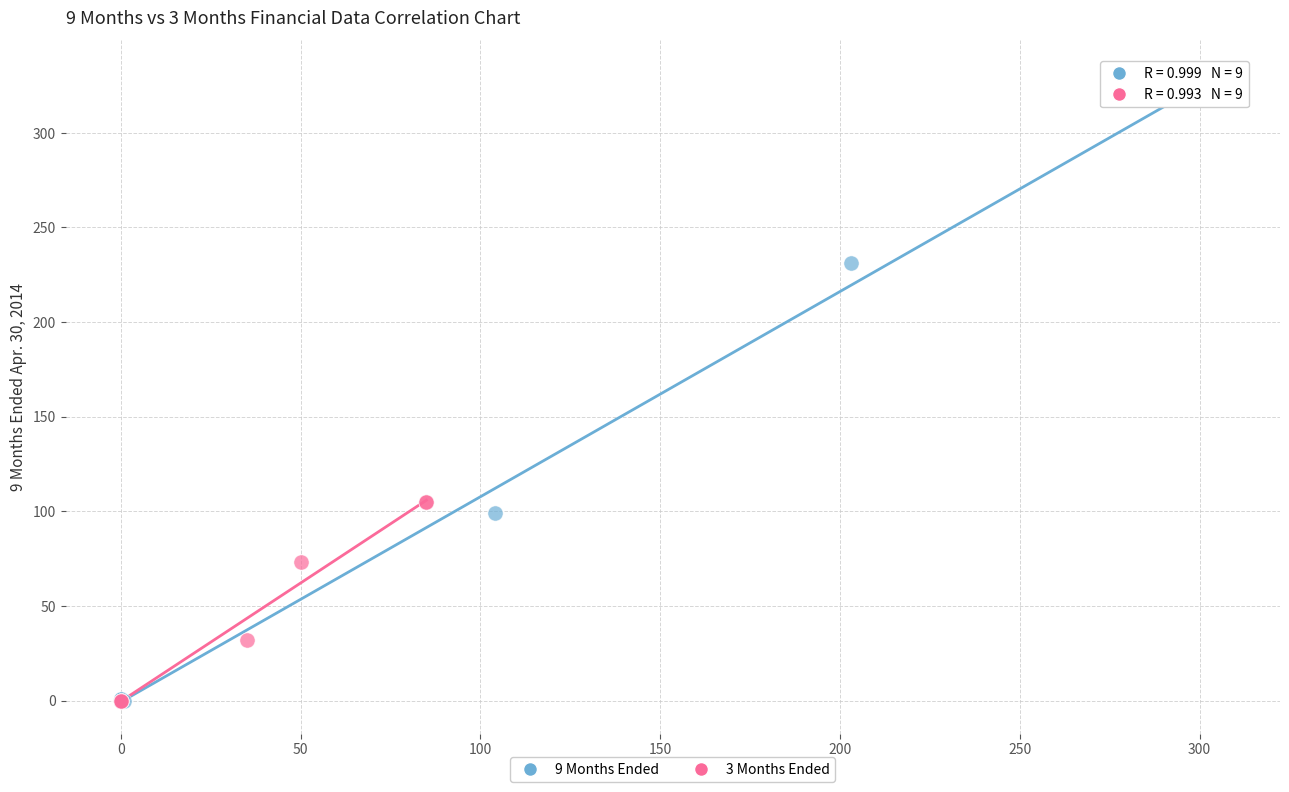

Which series has the widest spread of Y values?

9 Months Ended